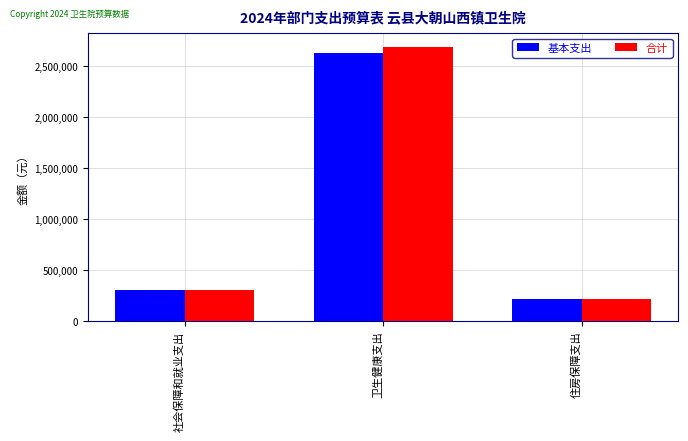

Reading left to right, what are all the values shown in this chart?

基本支出: 303110.4	2630654.4	220752.0
合计: 303110.4	2690654.4	220752.0